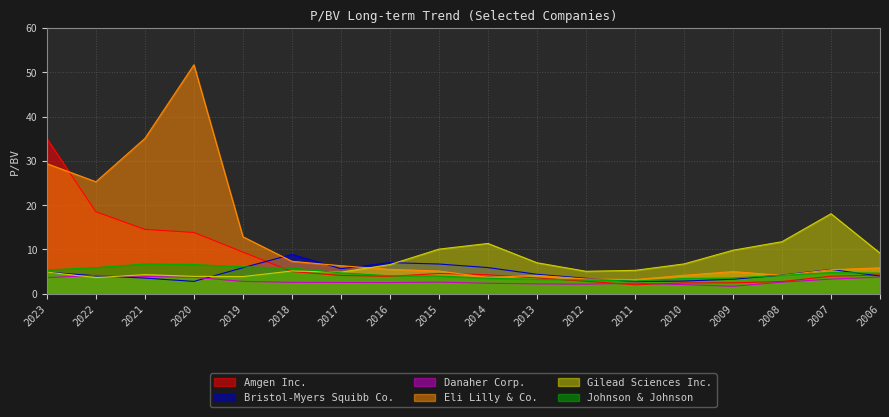

Between 2020 and 2009, which is larger?

2020